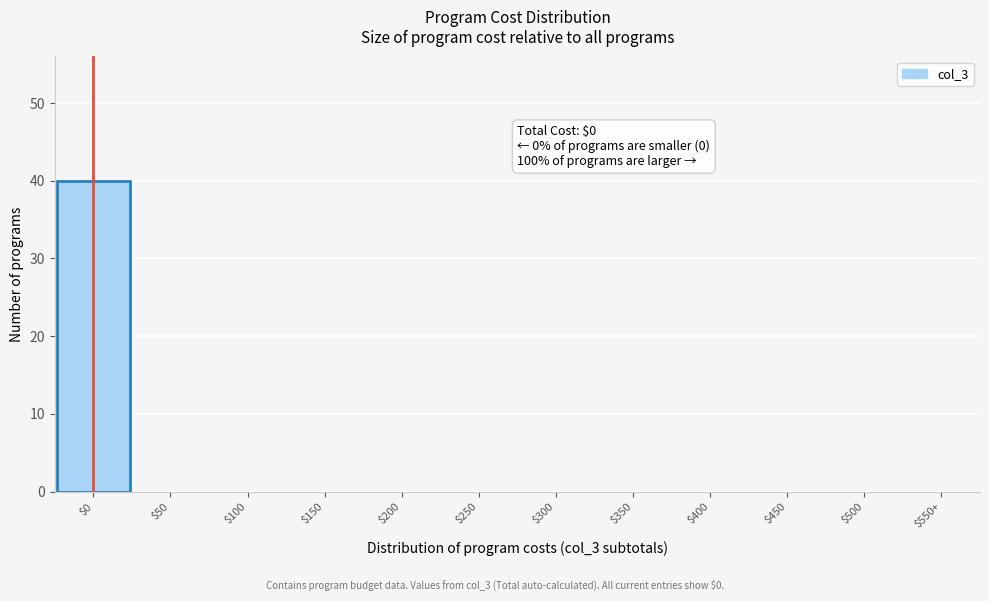

Is it true that the value at $100 is 0?

True